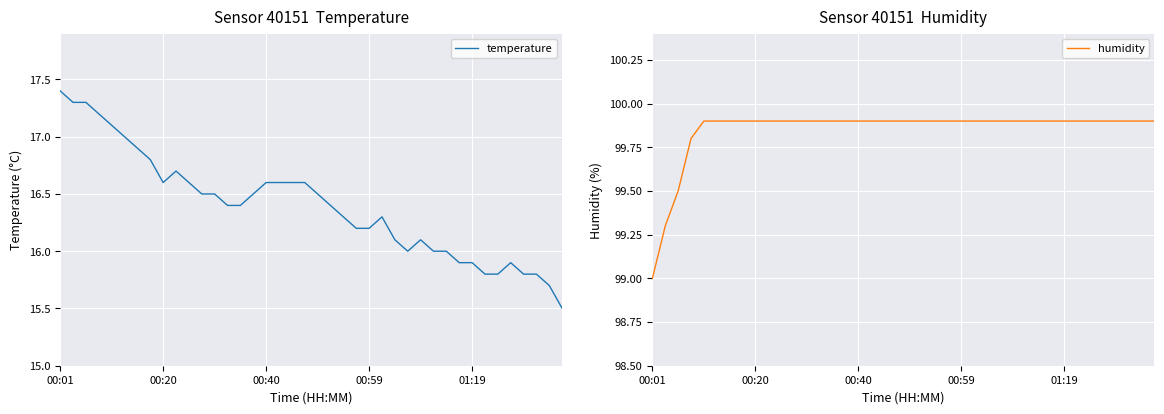

How many data points in temperature are less than 16?

9